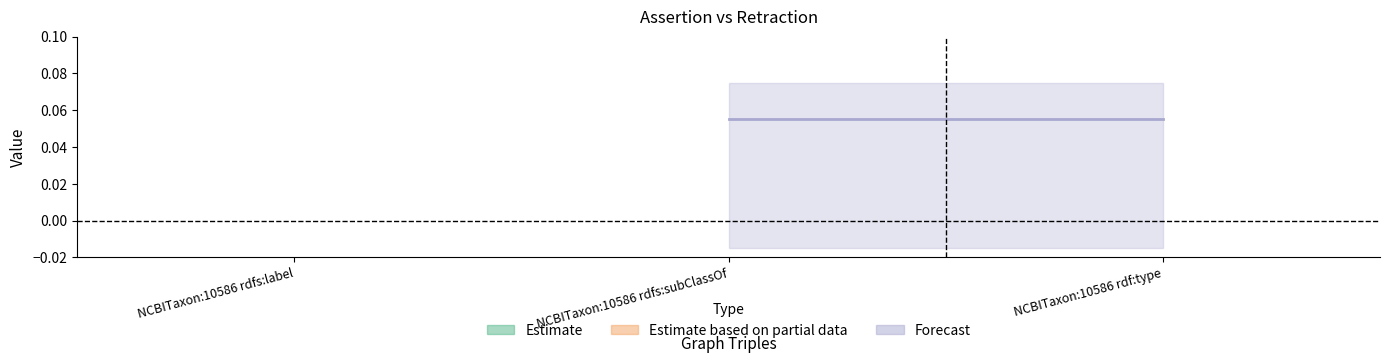

Is it true that assertion equals 1 at NCBITaxon:10586 rdf:type?

False